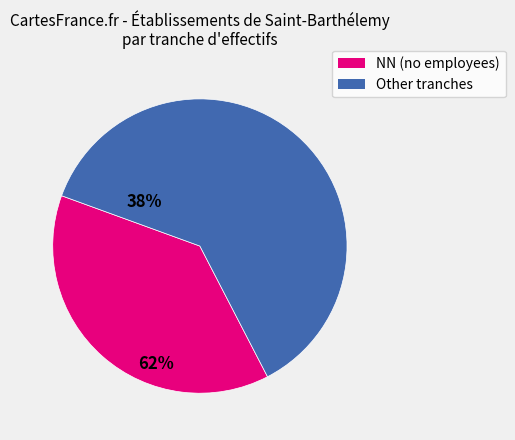

True or false: Other tranches accounts for 62% of the total.

True